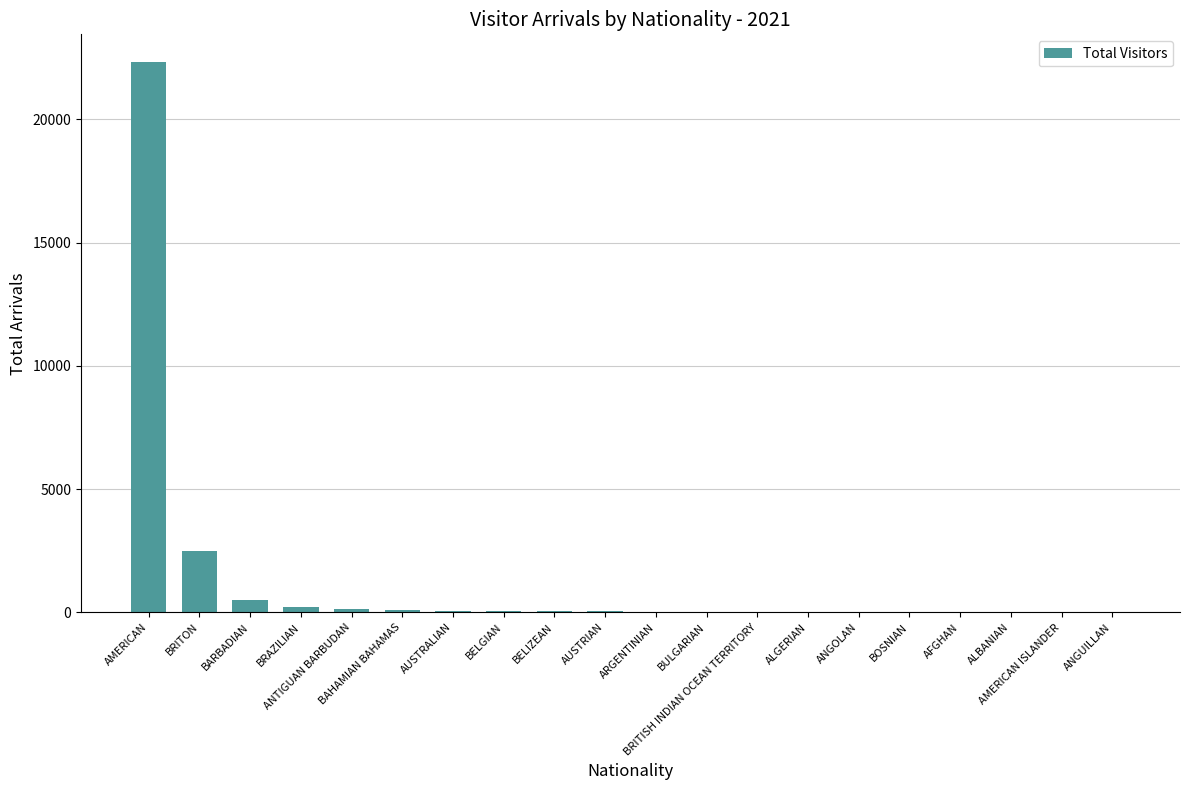

What is the maximum value shown in the chart?

22328